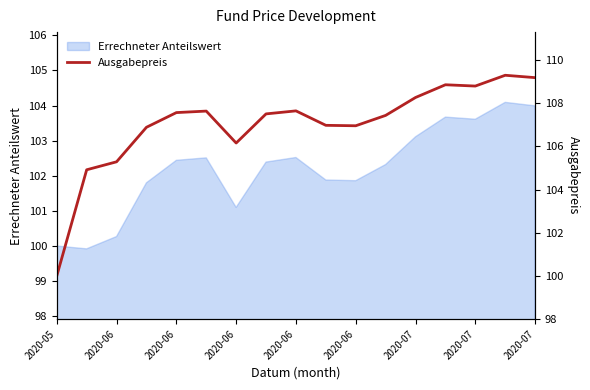

Is this an area chart (filled region under the line)?

No